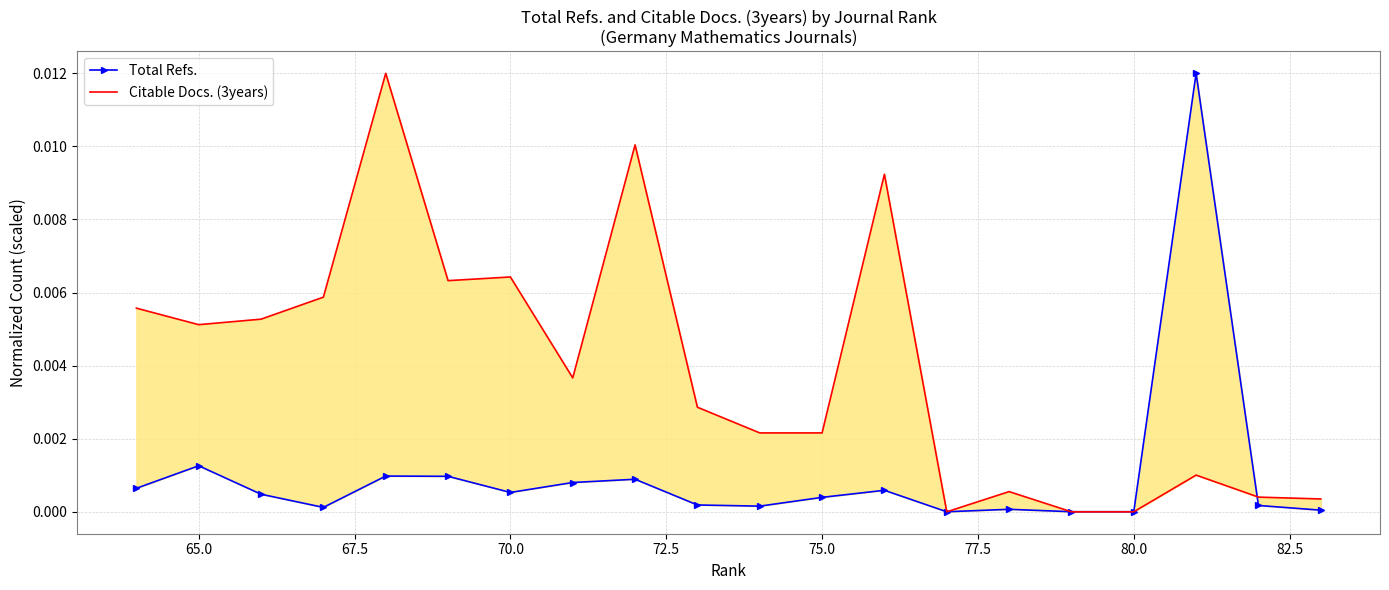

What is the sum of all Citable Docs. (3years) values?

0.1